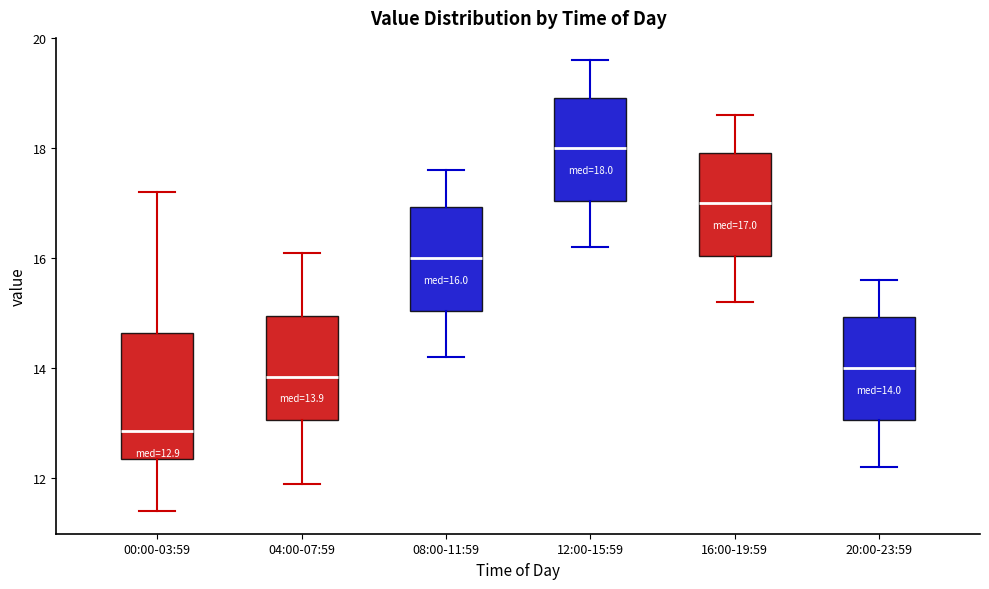

Comparing the boxes themselves (not the whiskers), which one is the tallest?

00:00-03:59